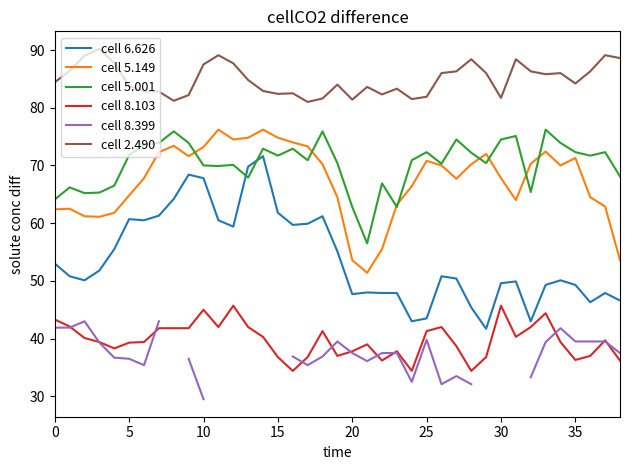

Does the chart have visible grid lines?

No